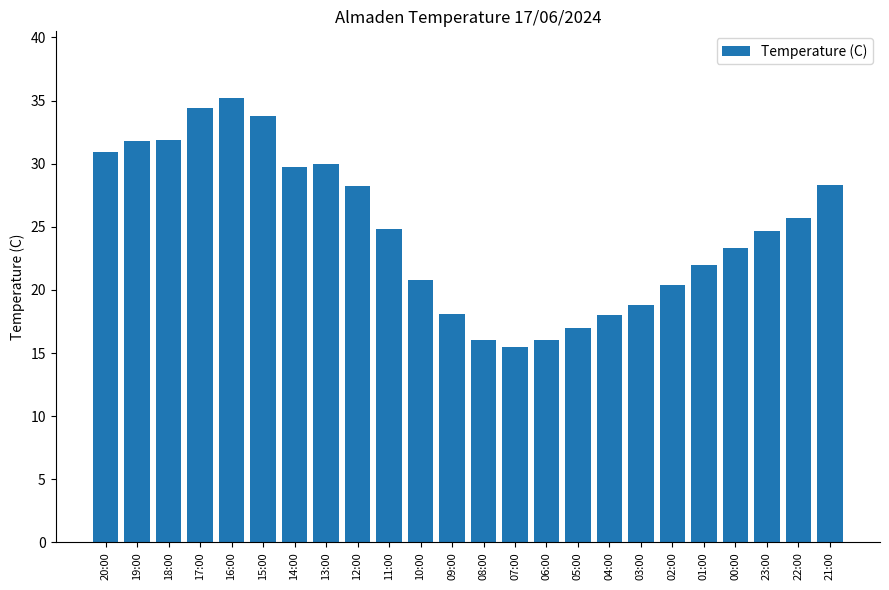

What is the value of the 14th bar from the left?

15.5